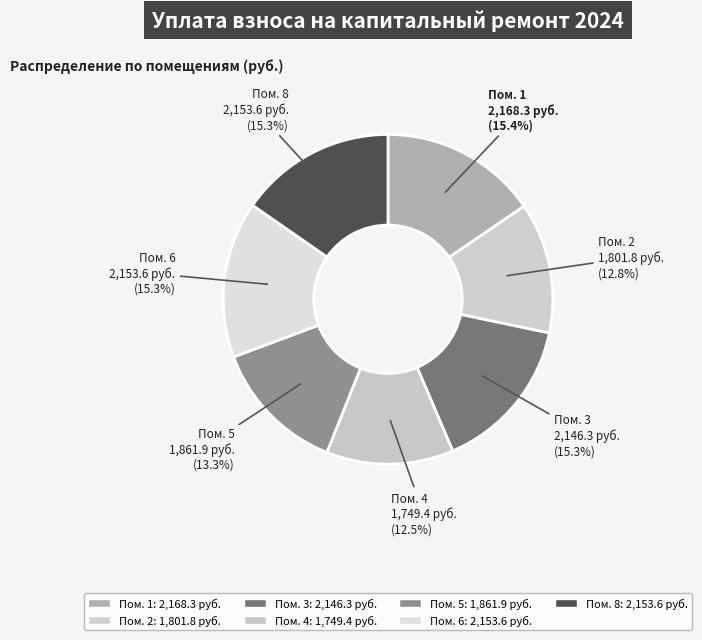

How many slices are in this pie chart?

7